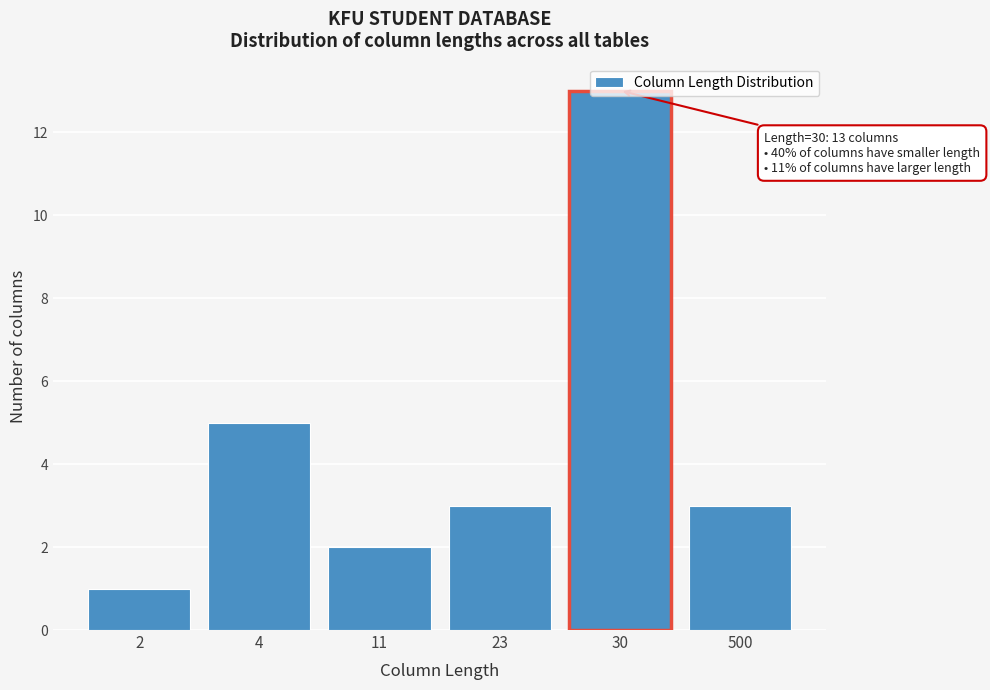

Which label corresponds to the largest value in the chart?

30